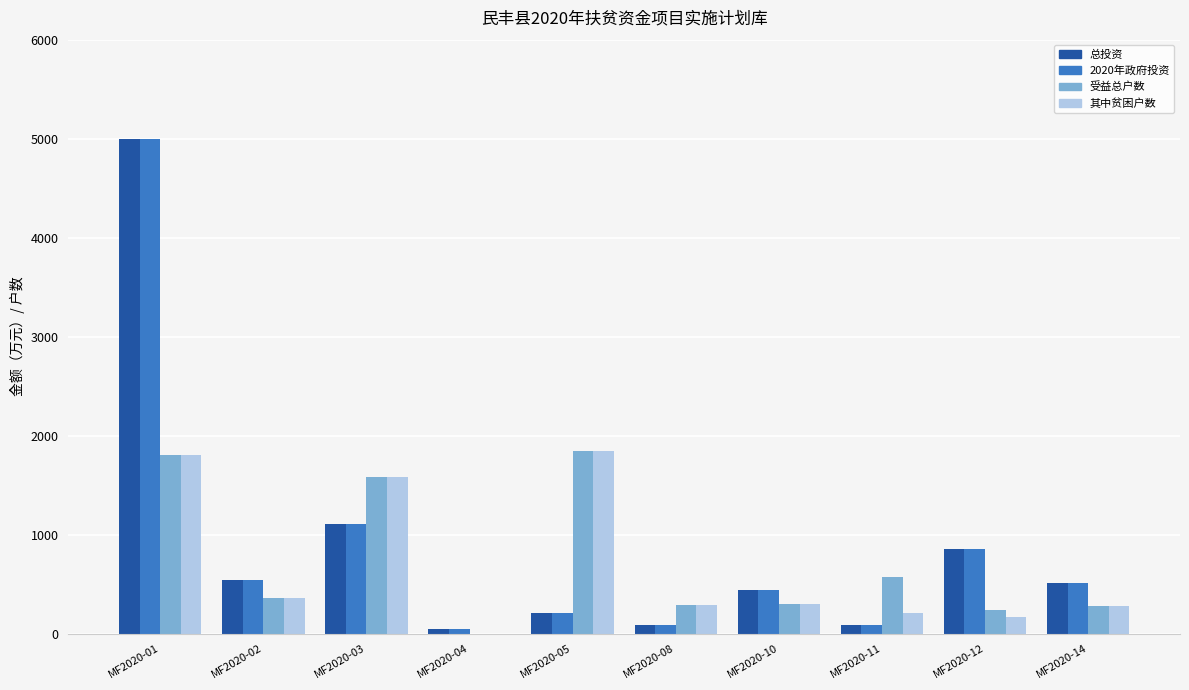

What is the total value across all series at MF2020-14?

1584.0